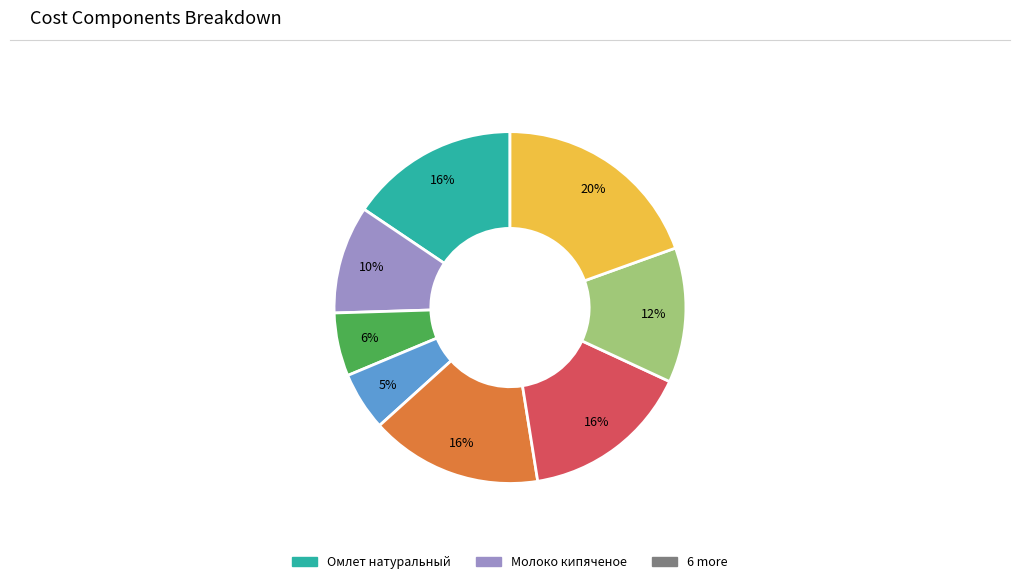

Is there any slice that represents more than half of the pie?

No